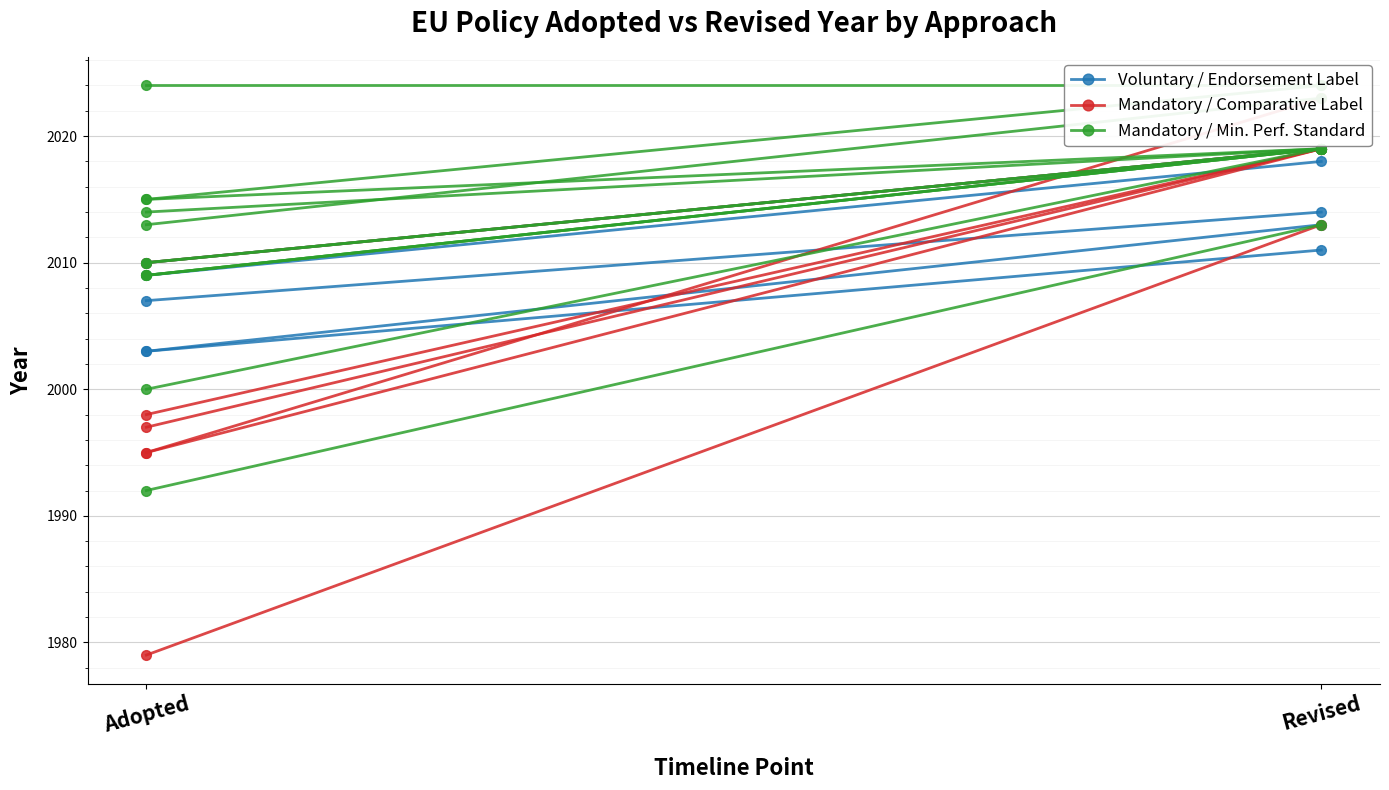

Reading right to left, list all the values displayed in this chart.

Voluntary / Endorsement Label: Revised=2018	Adopted=2009
Mandatory / Comparative Label: Revised=2019	Adopted=2010
Mandatory / Min. Perf. Standard: Revised=2019	Adopted=2009